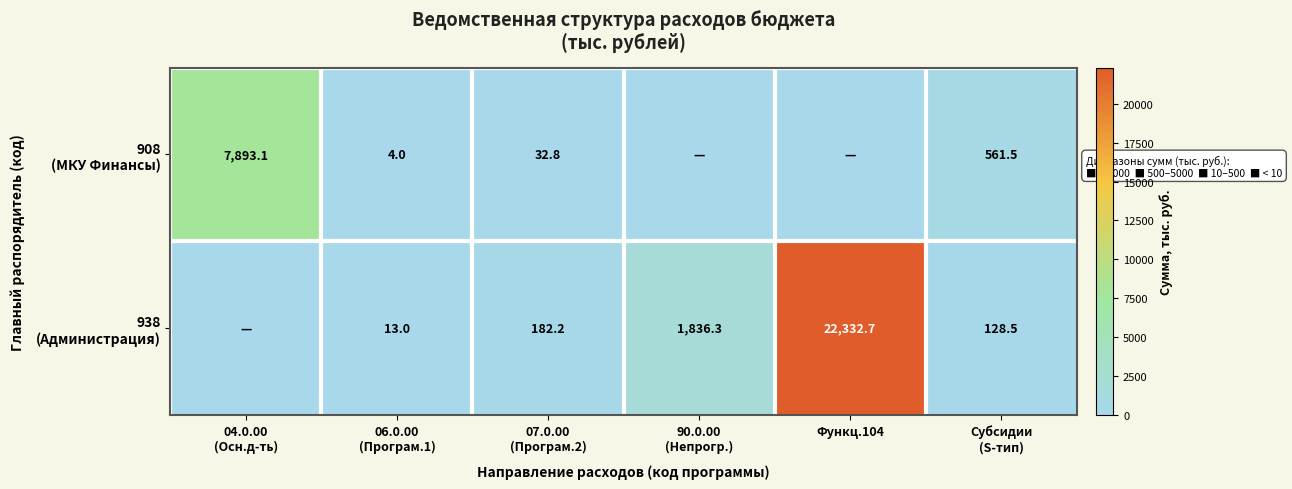

What is the maximum value for 908 (МКУ Финансы)?

7893.1